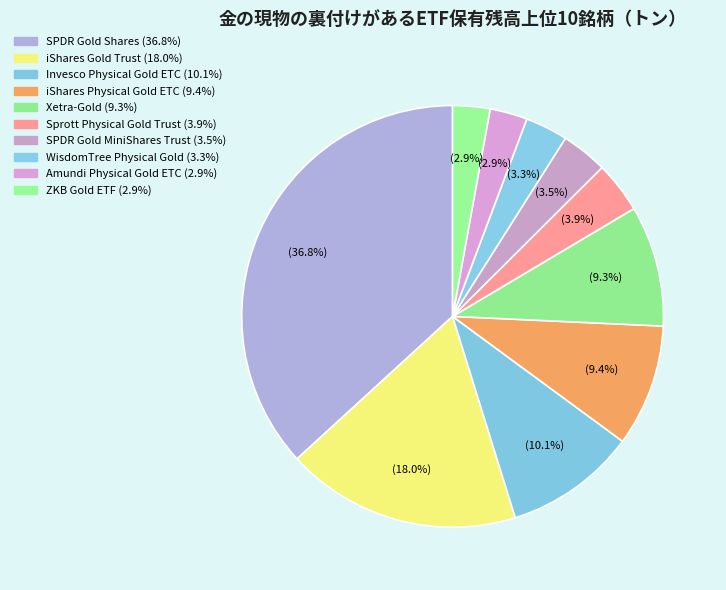

Count the number of slices in the pie.

10